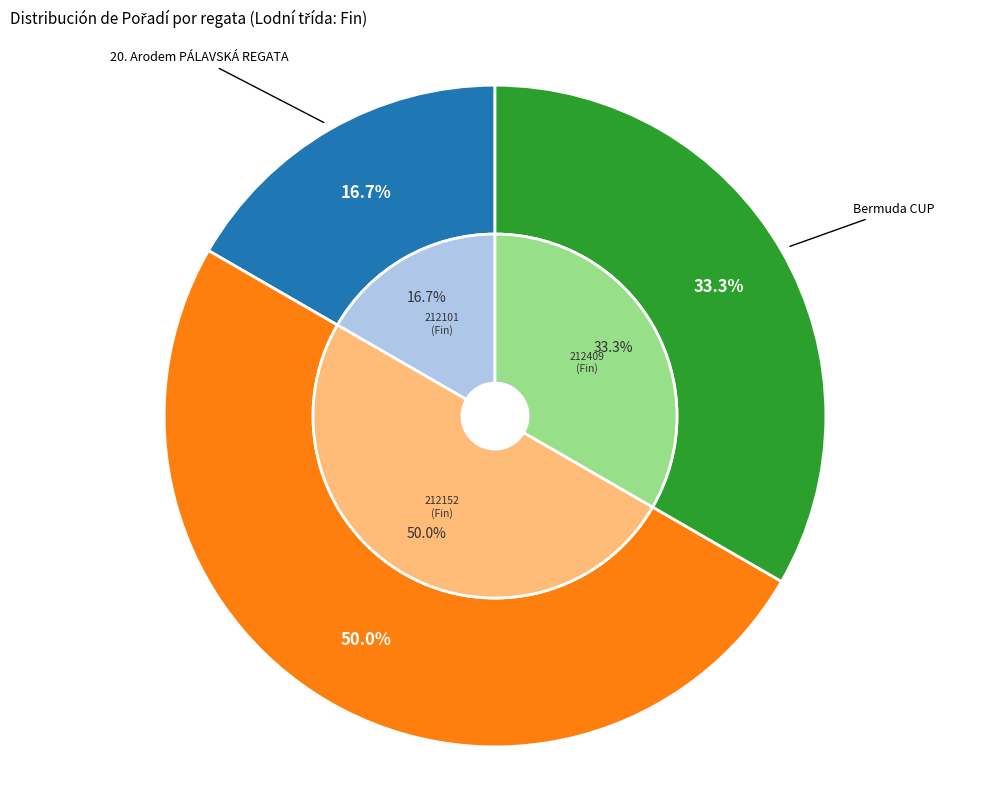

Between 20. Arodem PÁLAVSKÁ REGATA (212101) and MČR Finn (212152), which is larger?

MČR Finn (212152)